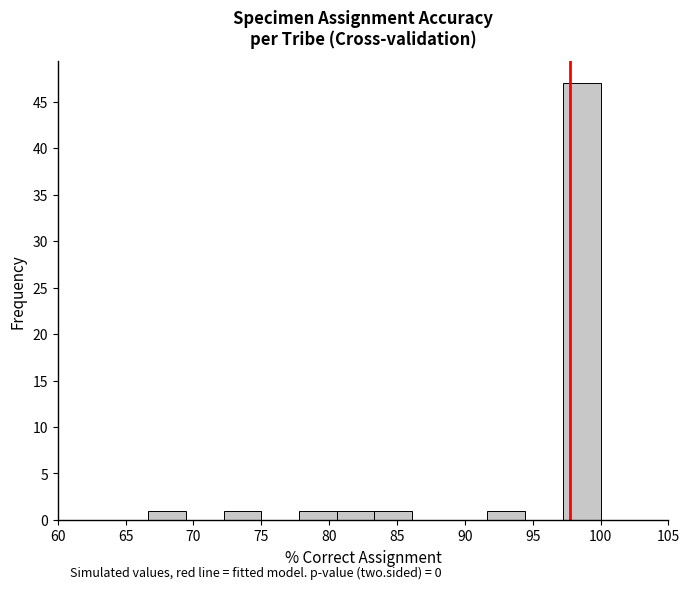

Which range on the x-axis has the tallest bar?

97.0 to 100.0